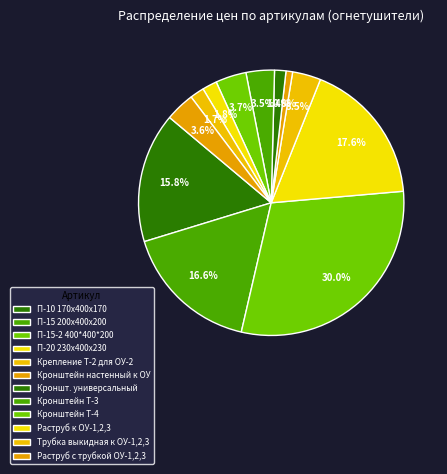

How many slices are in this pie chart?

12